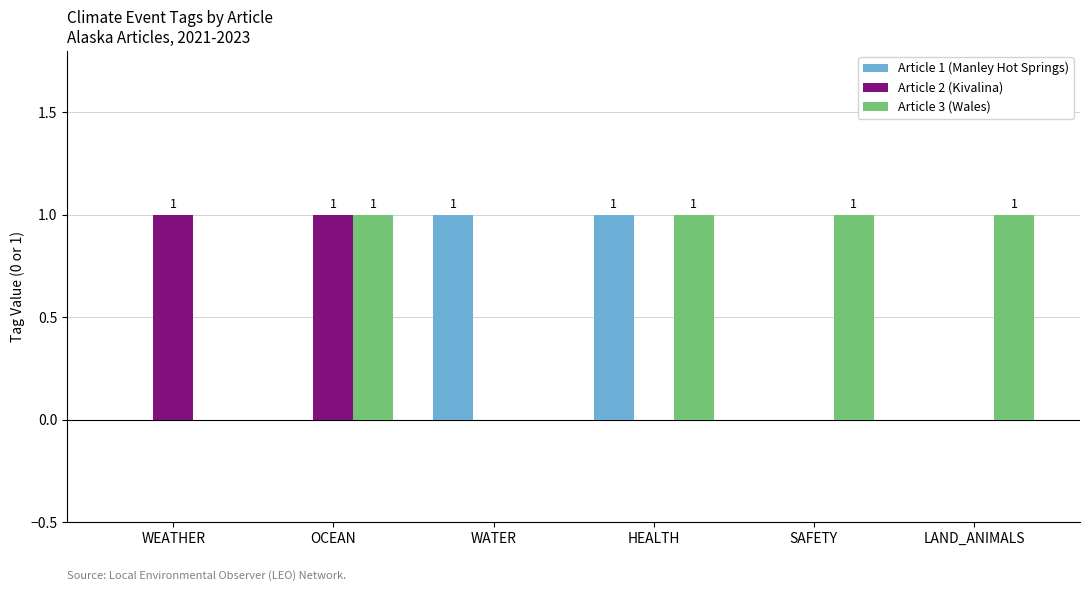

How many groups of bars are there?

6